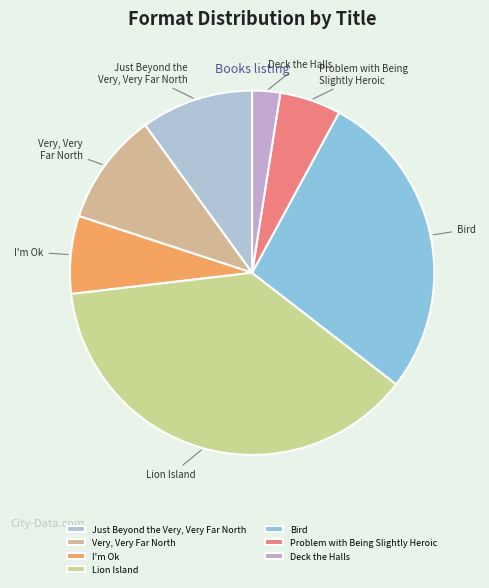

True or false: Lion Island accounts for 25% of the total.

False